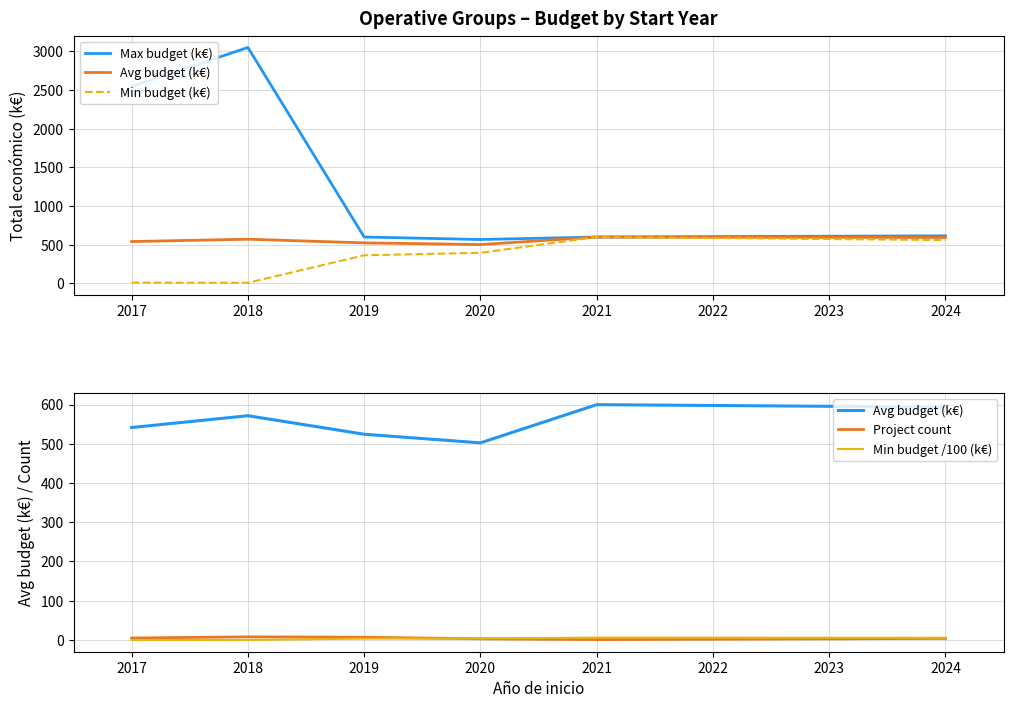

Which series contains the highest Y value?

Max budget (k€)